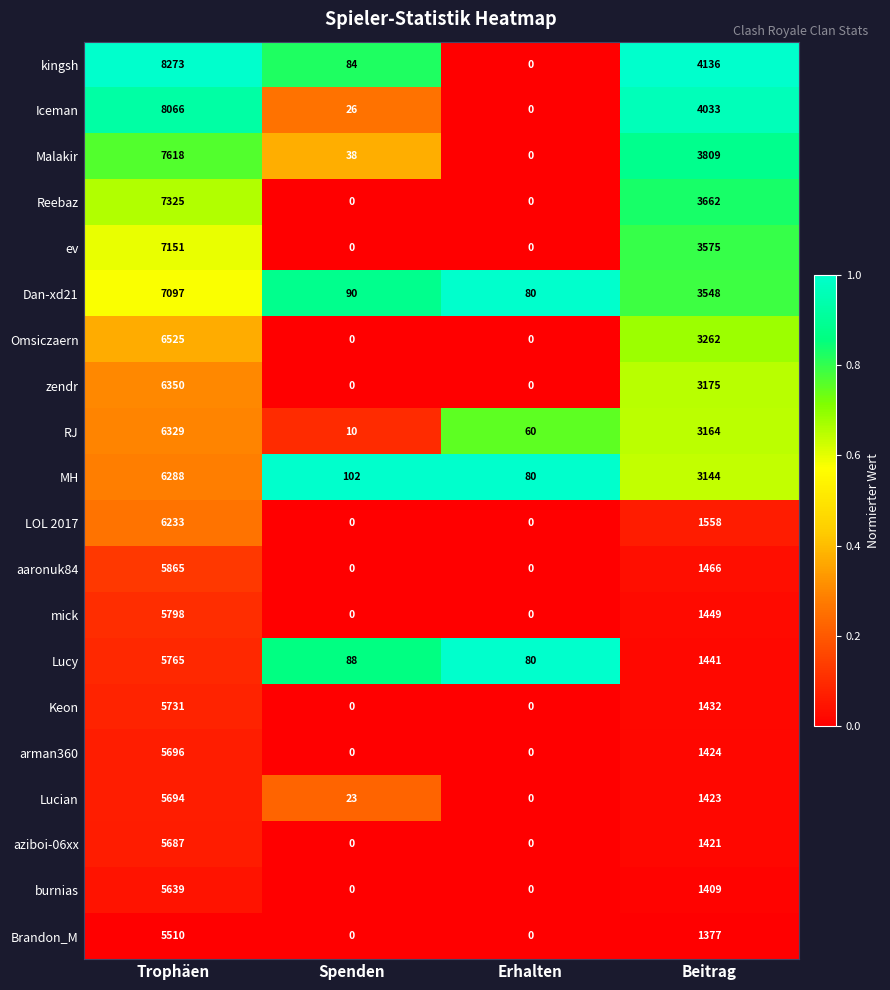

True or false: Iceman has a value of 40 at Spenden.

False